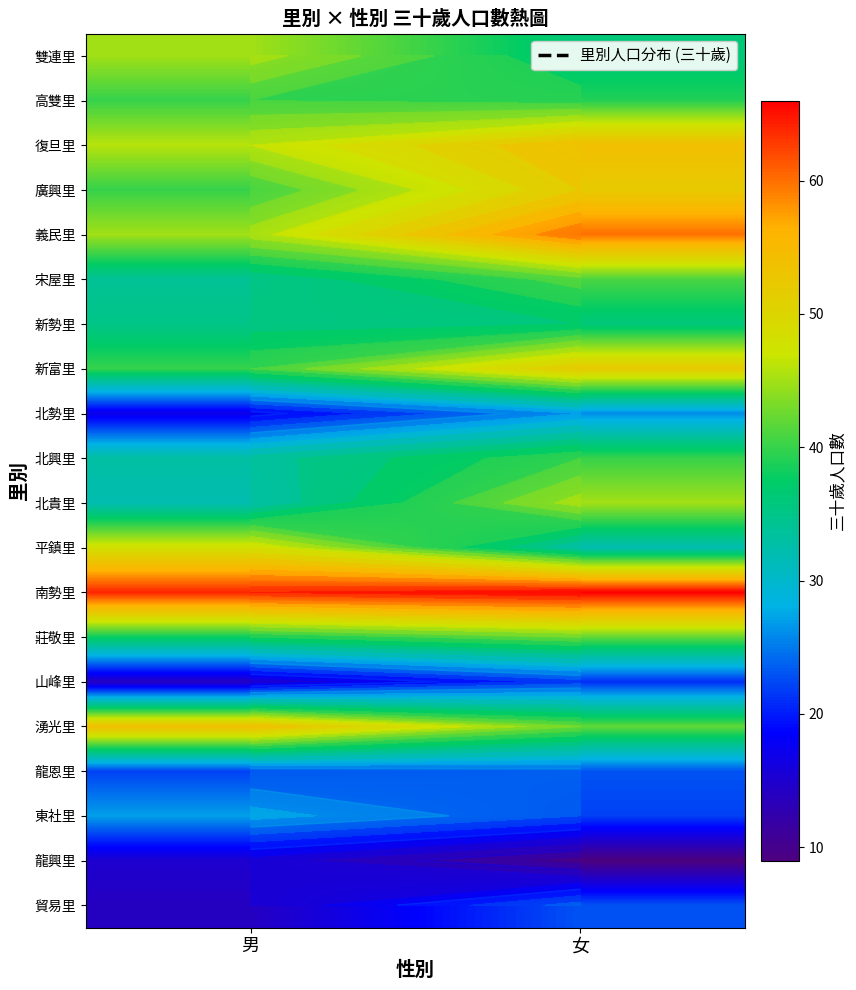

Is the value of 新富里 at 男 greater than the value of 貿易里 at 女?

Yes